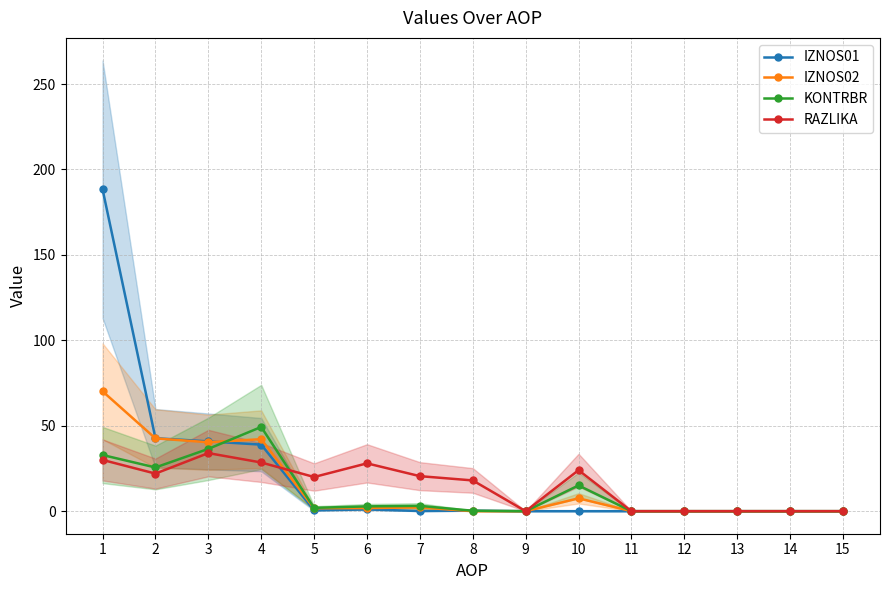

The IZNOS02 series shows 42.1 at 4. True or false?

True